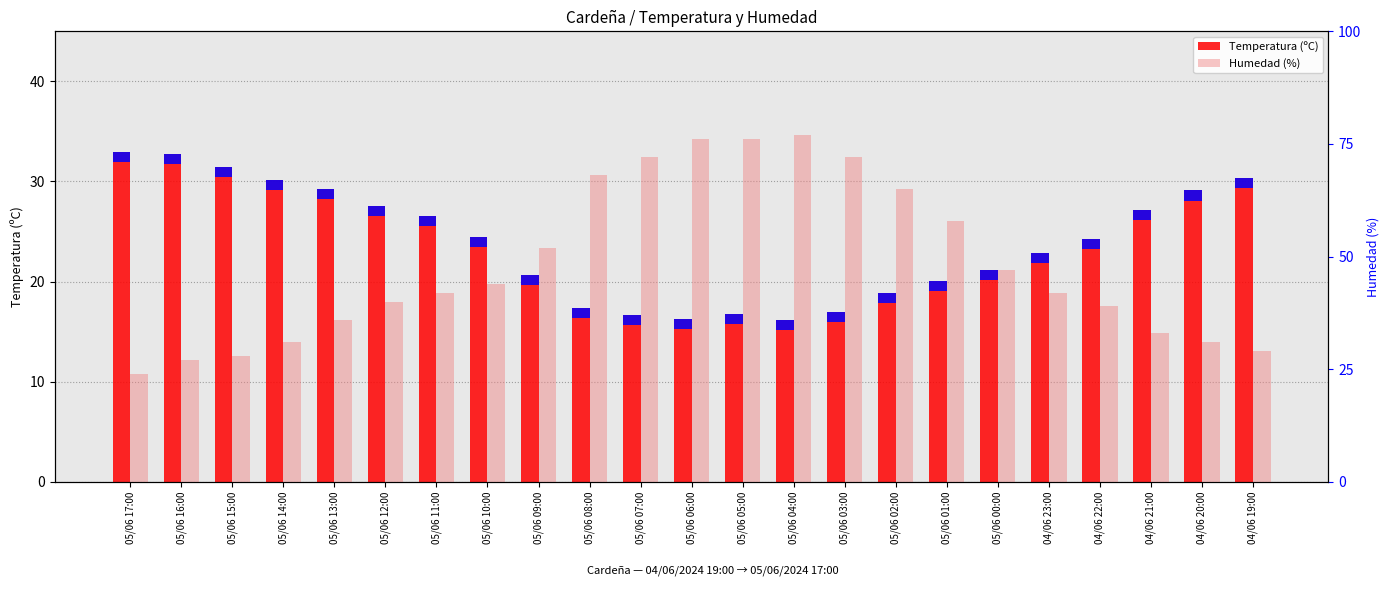

Which has a higher value, 05/06 09:00 or 05/06 07:00?

05/06 09:00